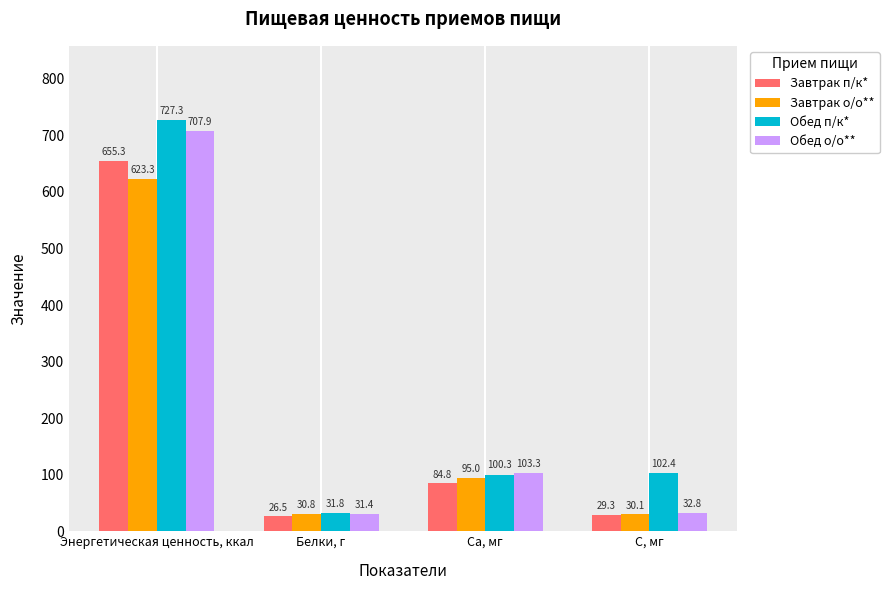

Is it true that Обед п/к* equals 100.3 at Ca, мг?

True